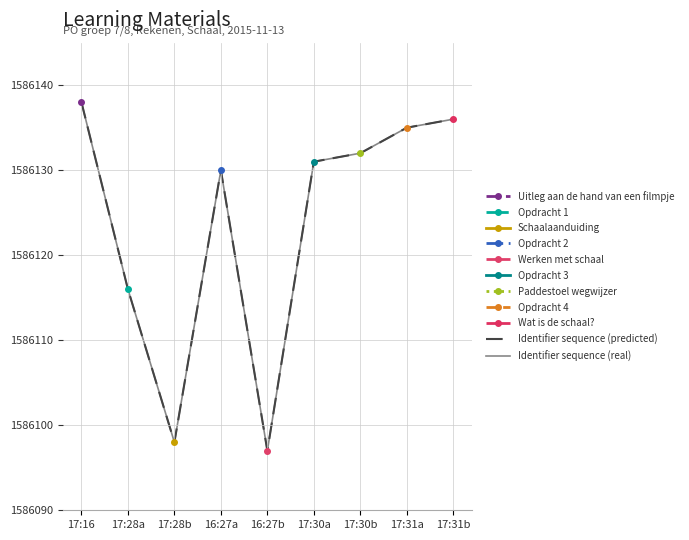

At which category is the sum across all series the highest?

17:16